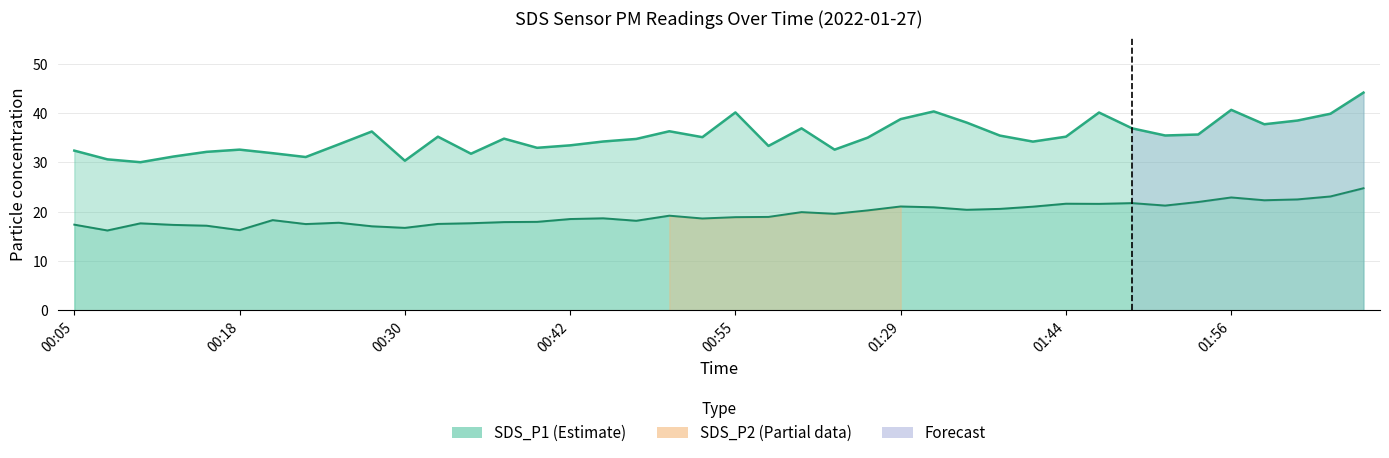

True or false: SDS_P2 and SDS_P1 cross at least once.

False